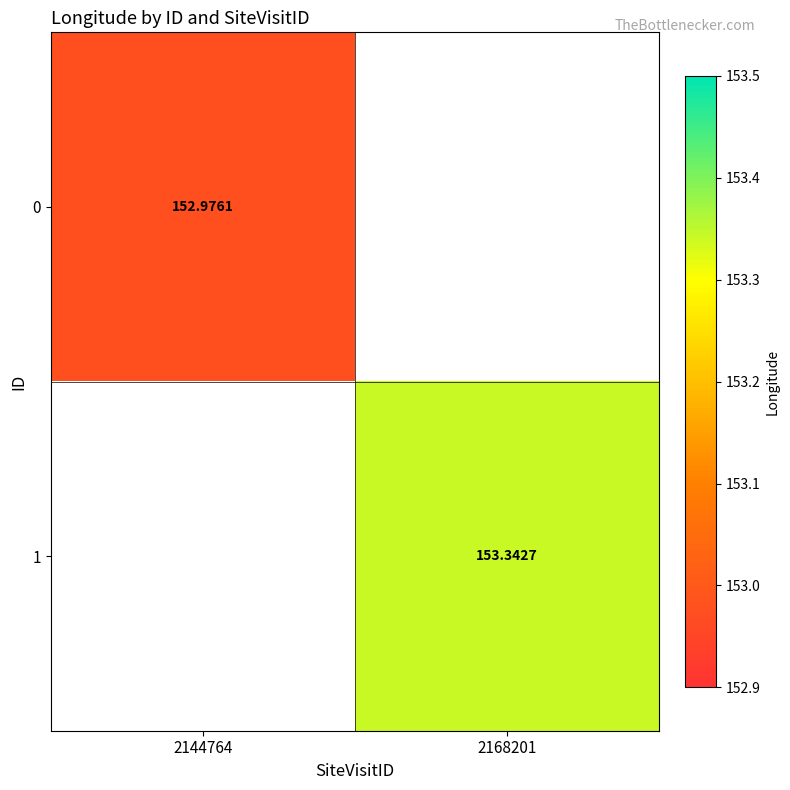

Is the value of 1 at 2168201 greater than the value of 0 at 2168201?

No